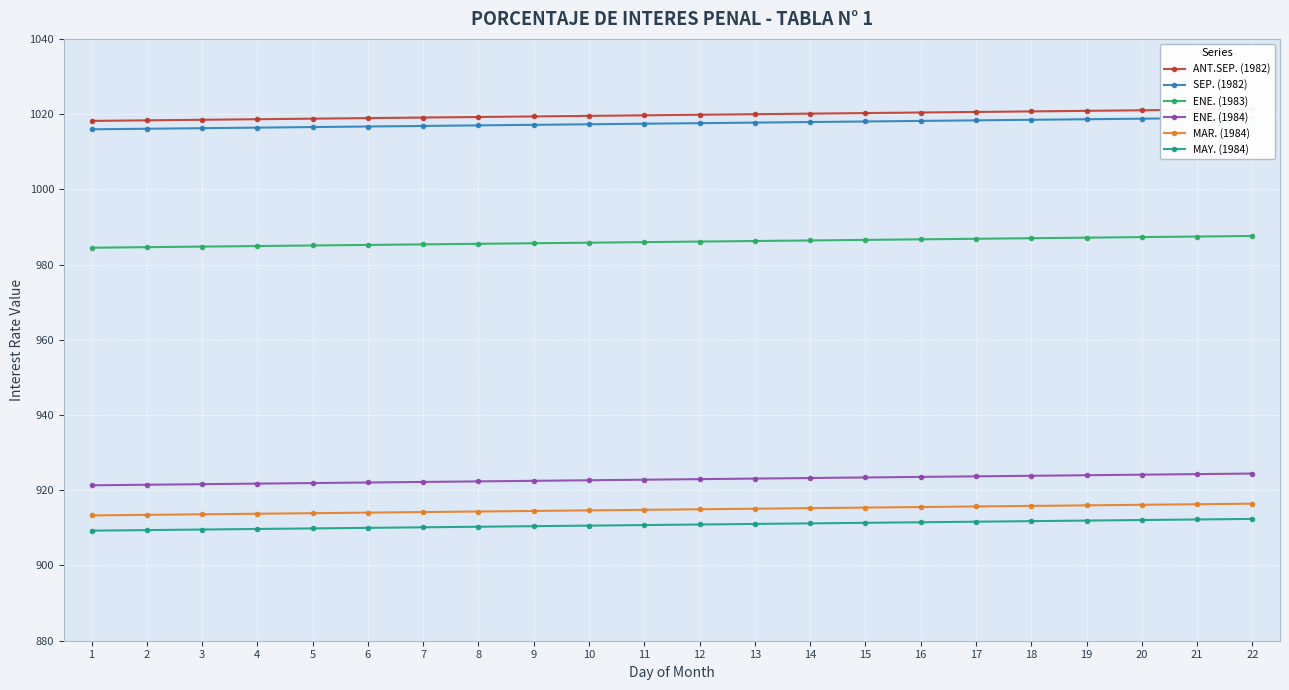

How many distinct data groups are displayed?

6